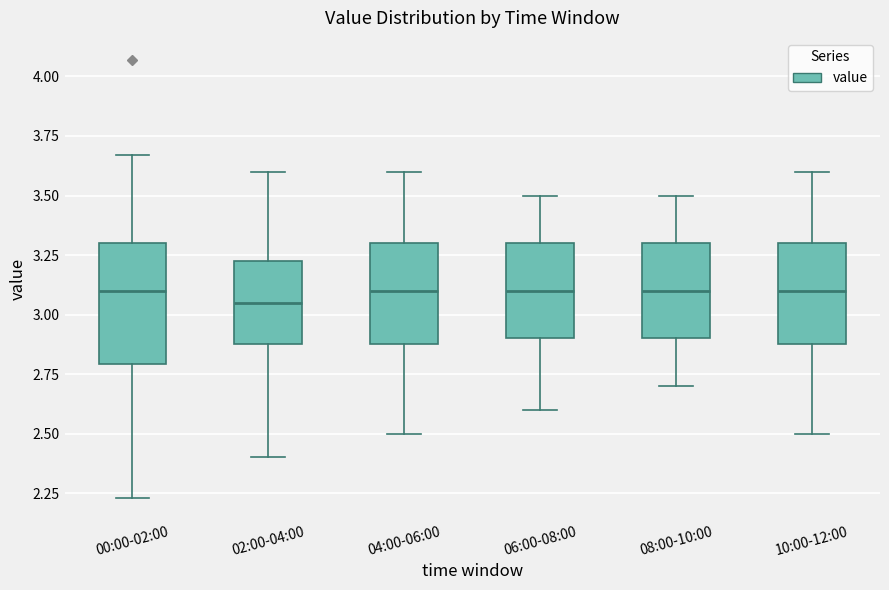

Where is the upper edge of the box for 06:00-08:00 on the y-axis? The values are not printed on the chart, so give them approximately, as read against the axis.

3.30